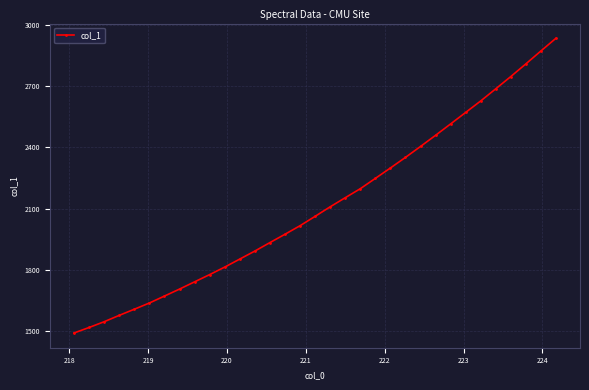

What is the value of the 17th point from the left?

2062.2